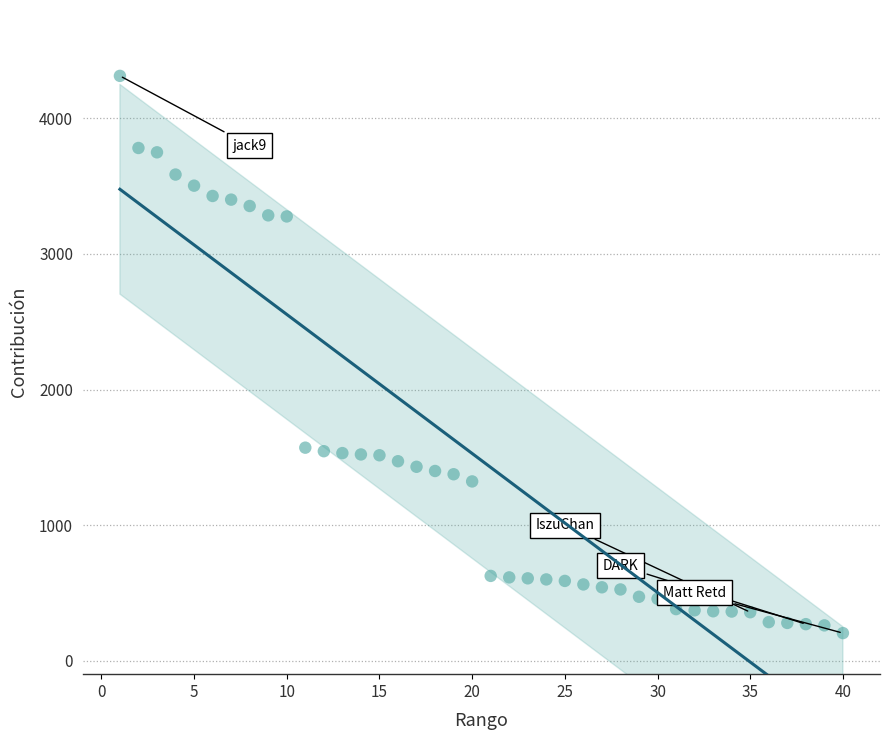

What is the range of Y values (max minus min)?

4111